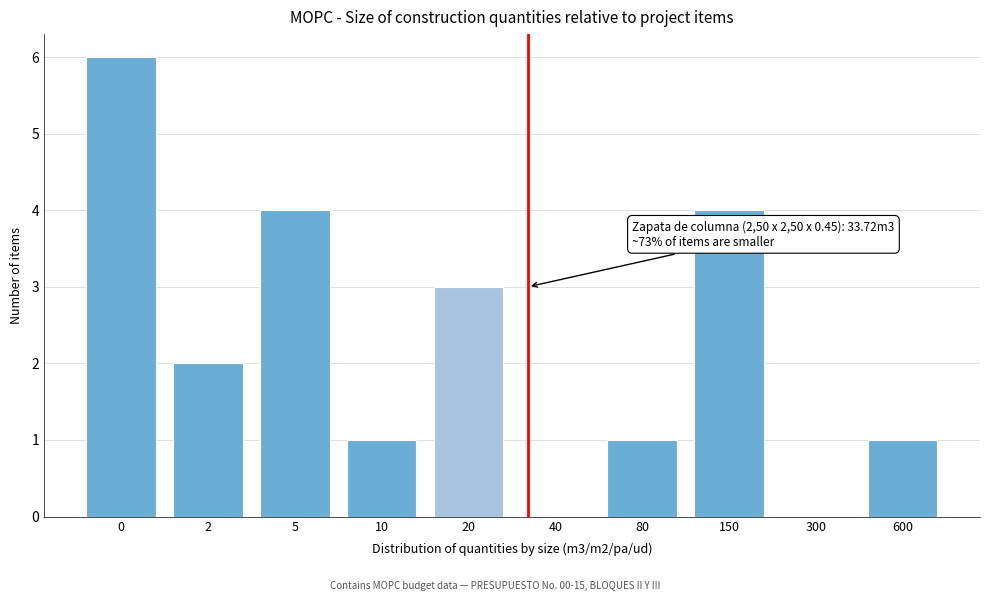

Reading left to right, extract all data points from this chart.

0=6	2=2	5=4	10=1	20=3	40=0	80=1	150=4	300=0	600=1